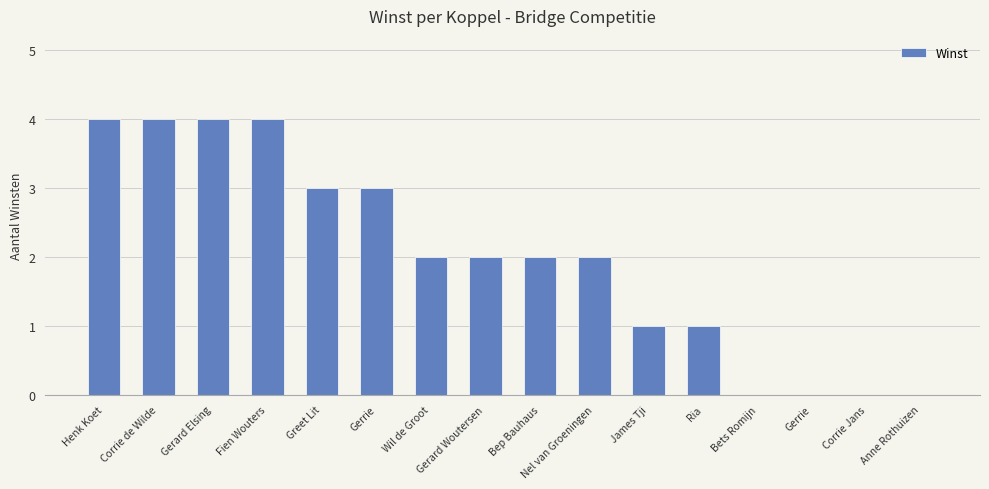

Which label corresponds to the largest value in the chart?

Henk Koet